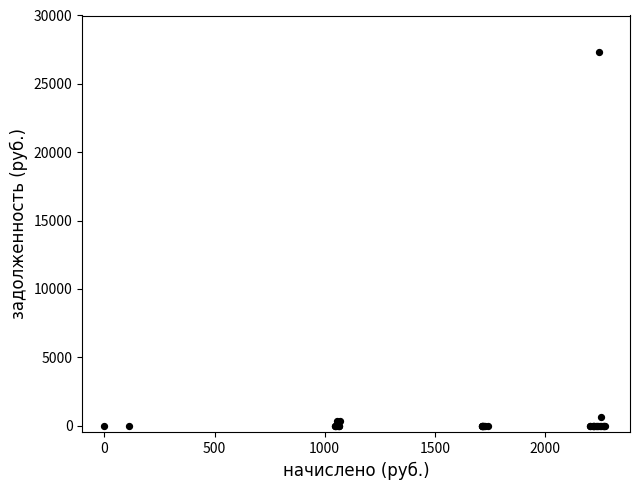

What Y value in the scatter plot is closest to 13670?

662.2